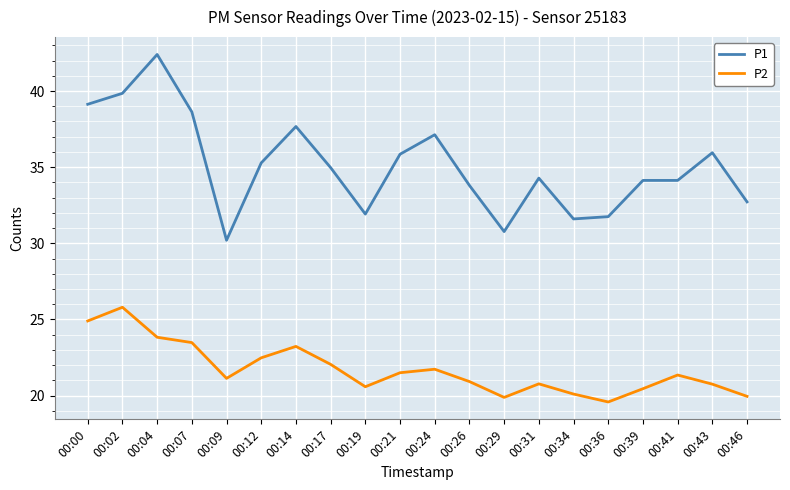

What is the difference between the P1 values at 00:02 and 00:24?

2.7